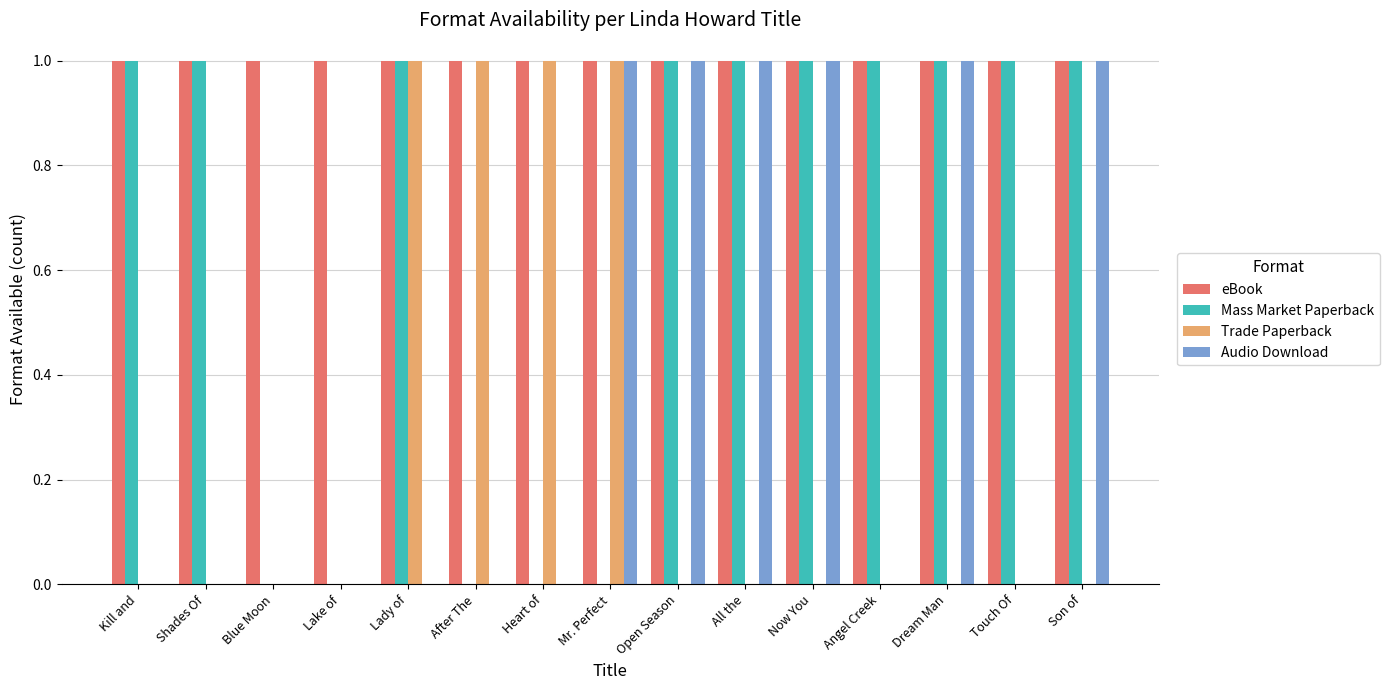

Read the eBook value at Touch Of.

1